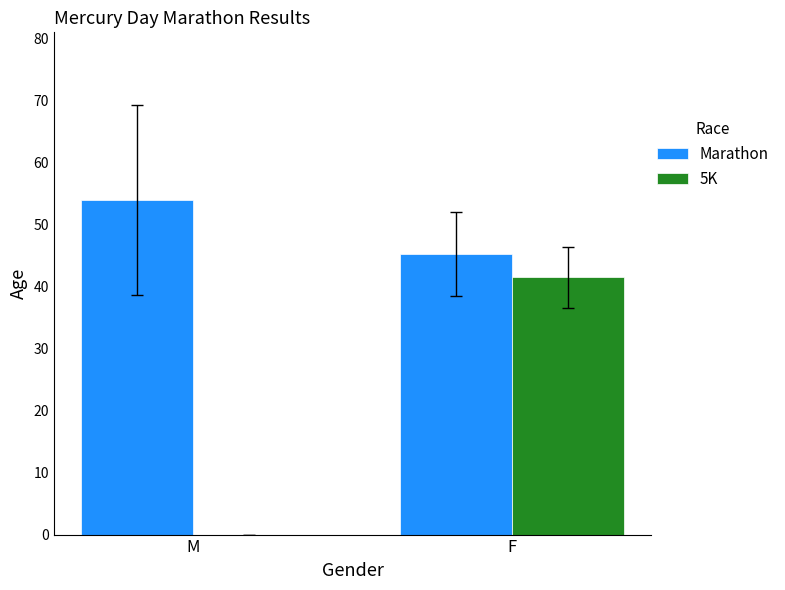

What is the spread (max minus min) of values at M?

54.0